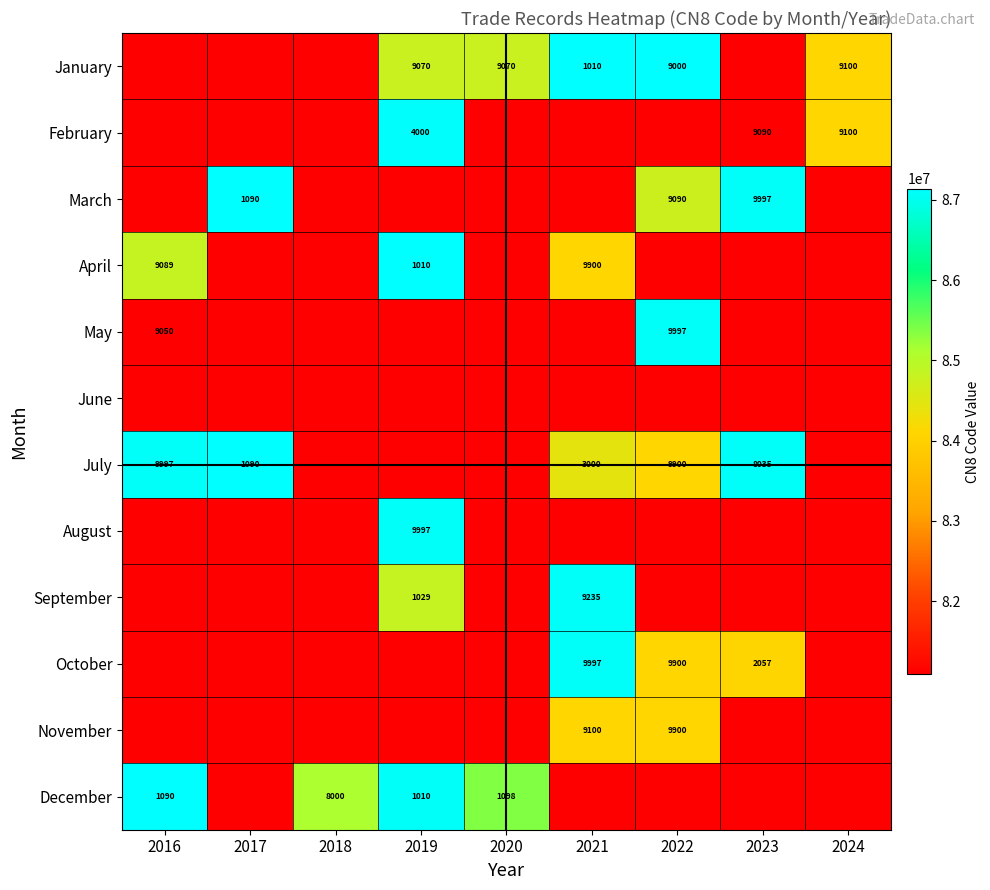

What is the sum of the January values at 2019 and 2024?

18170